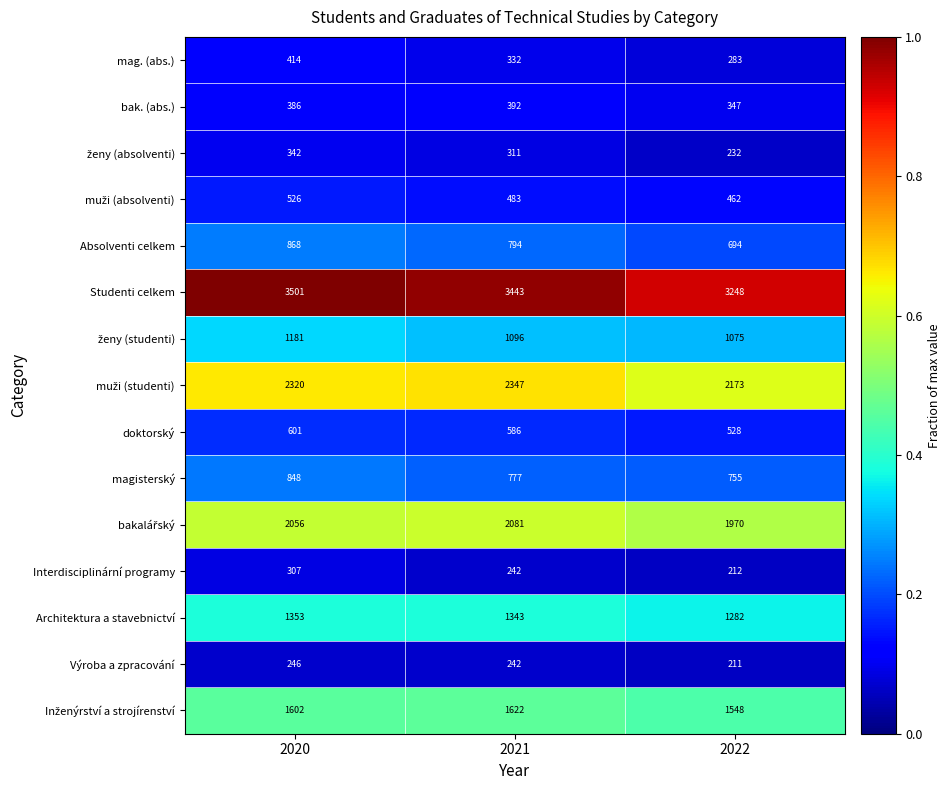

What is the difference between the highest and lowest values at 2020?

3255